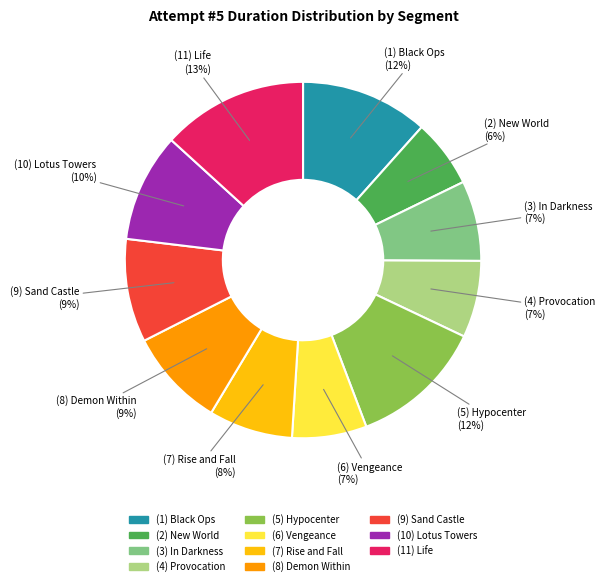

Is it true that (5) Hypocenter is 4% of the pie?

False